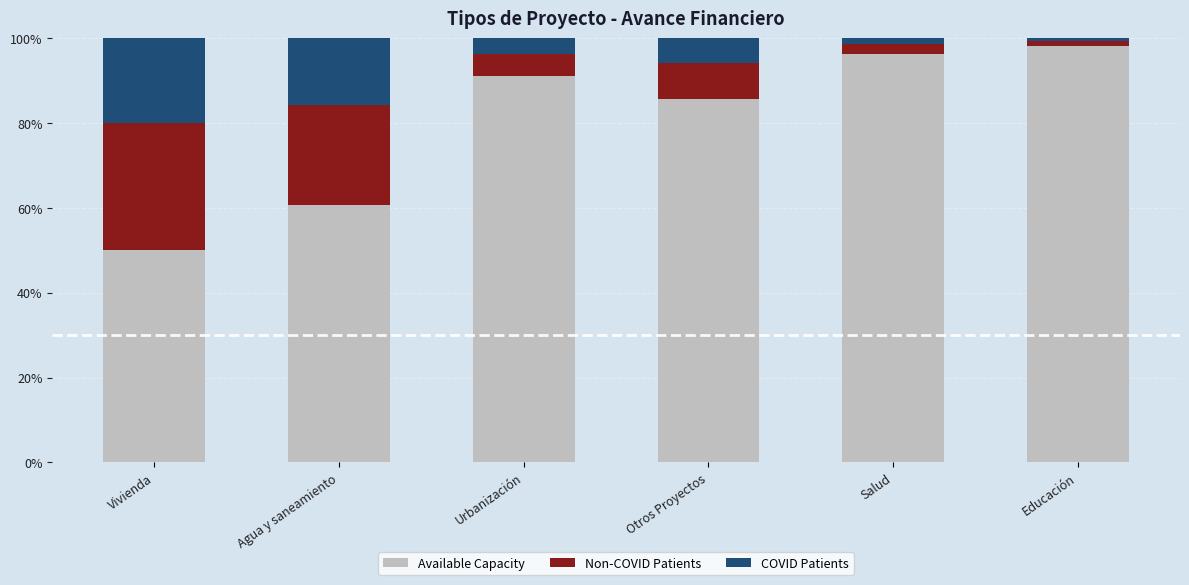

True or false: Available Capacity has a value of 11.0 at Vivienda.

False